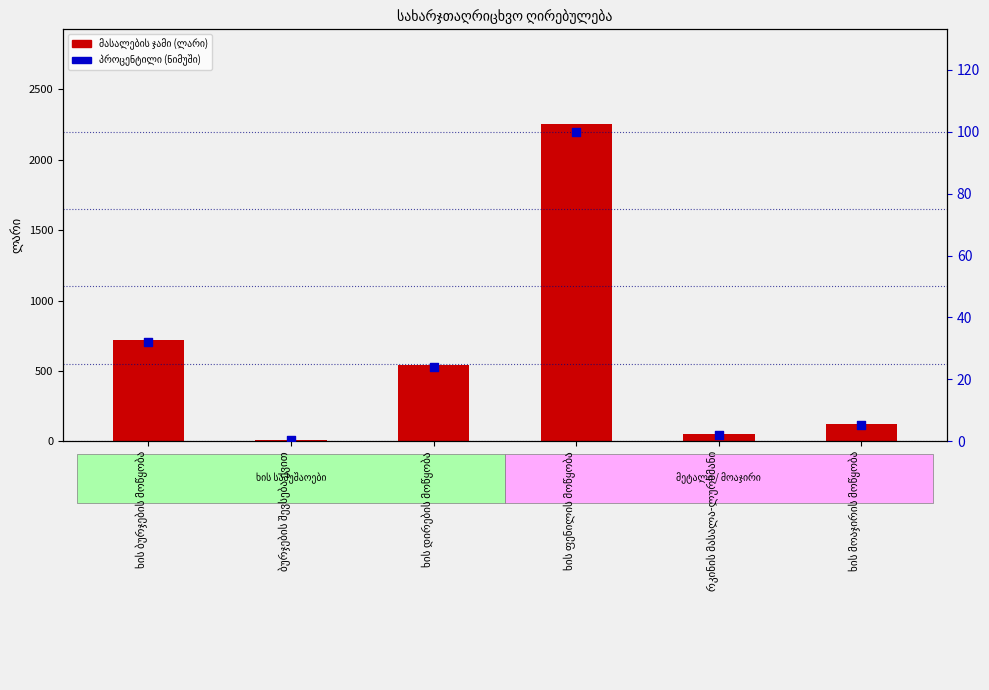

What is the total value across all series at ხის ბურჯების მოწყობა?

752.0